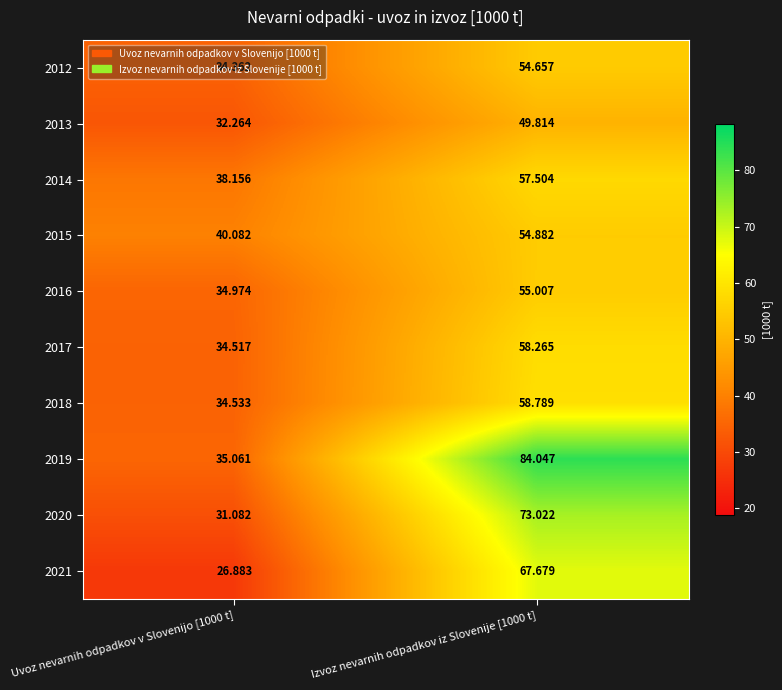

What is the difference between the highest and lowest values at Izvoz nevarnih odpadkov iz Slovenije [1000 t]?

34.2